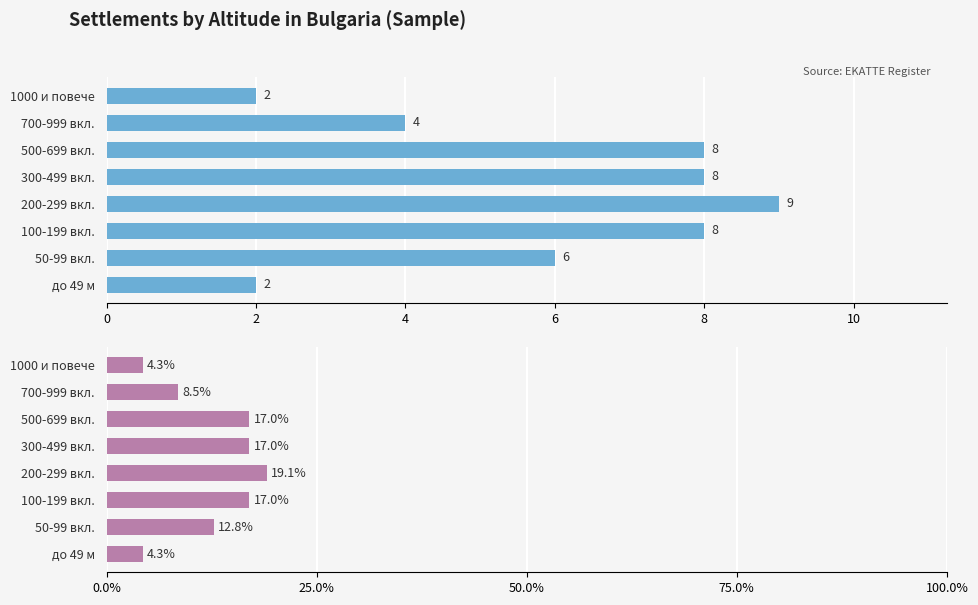

What is the average value of the Percentage series?

12.5